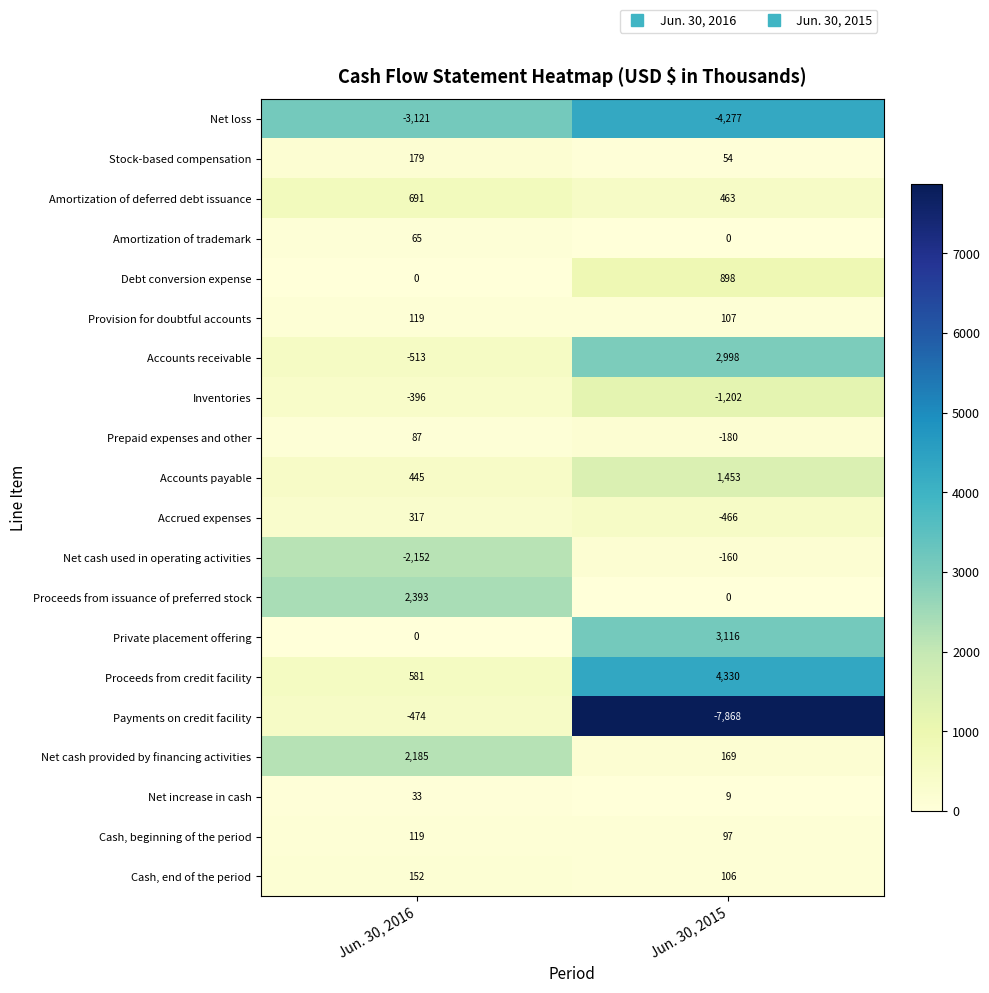

At which label is Debt conversion expense closest to 449?

Jun. 30, 2016